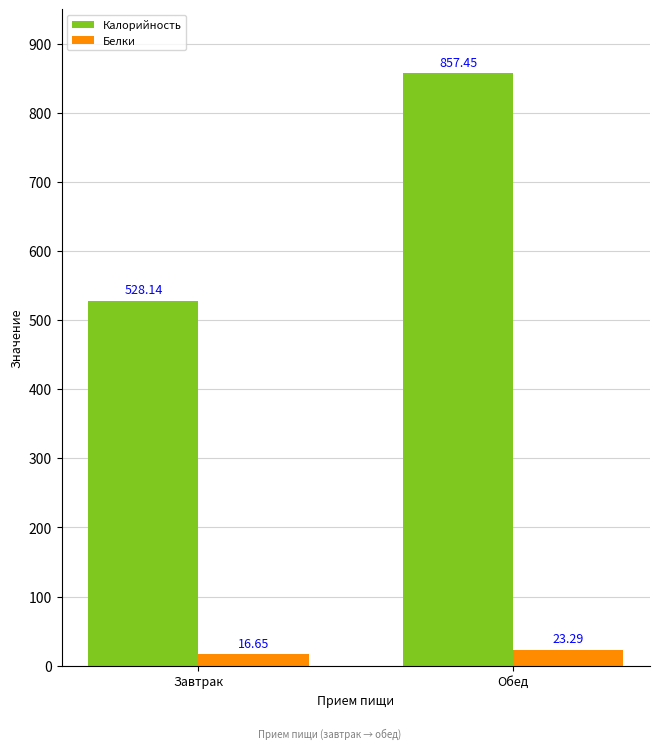

What is the difference between the highest and lowest values at Завтрак?

511.5